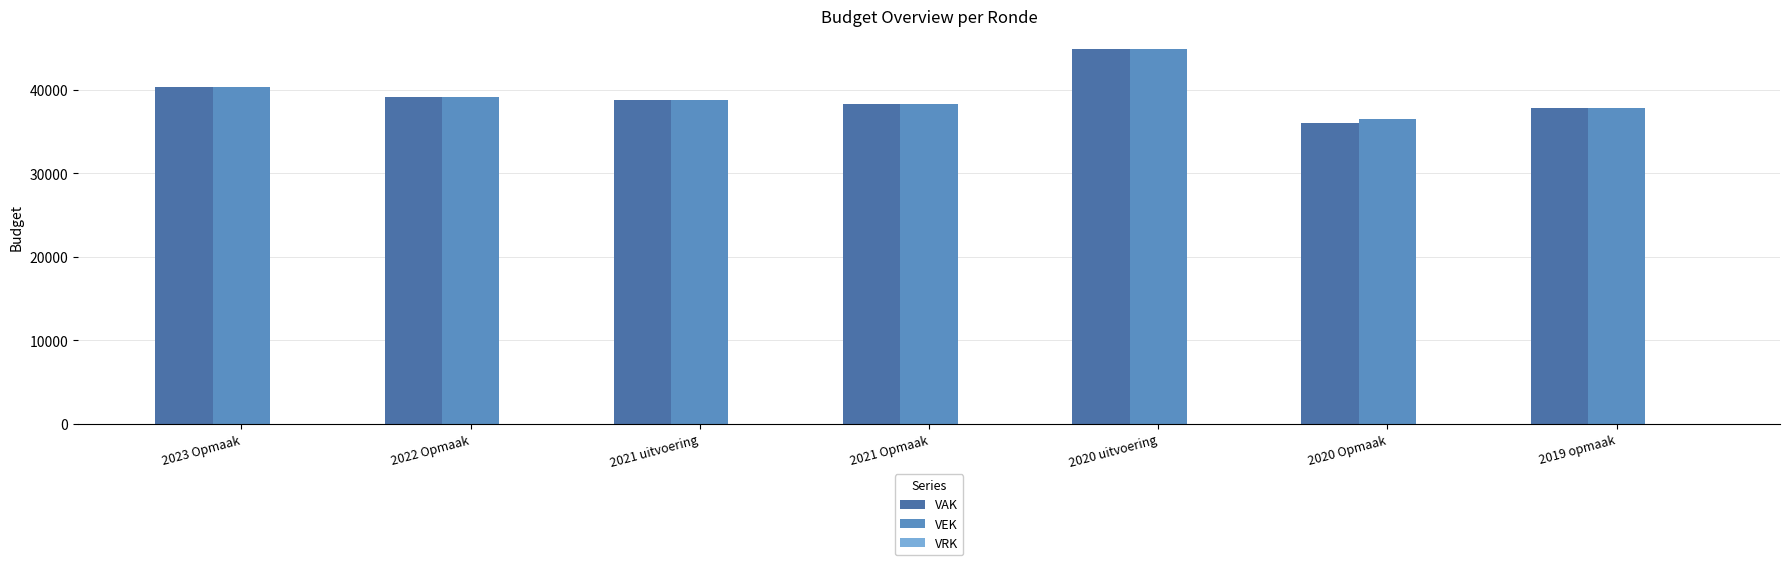

How many data points in VAK are less than 38736?

3